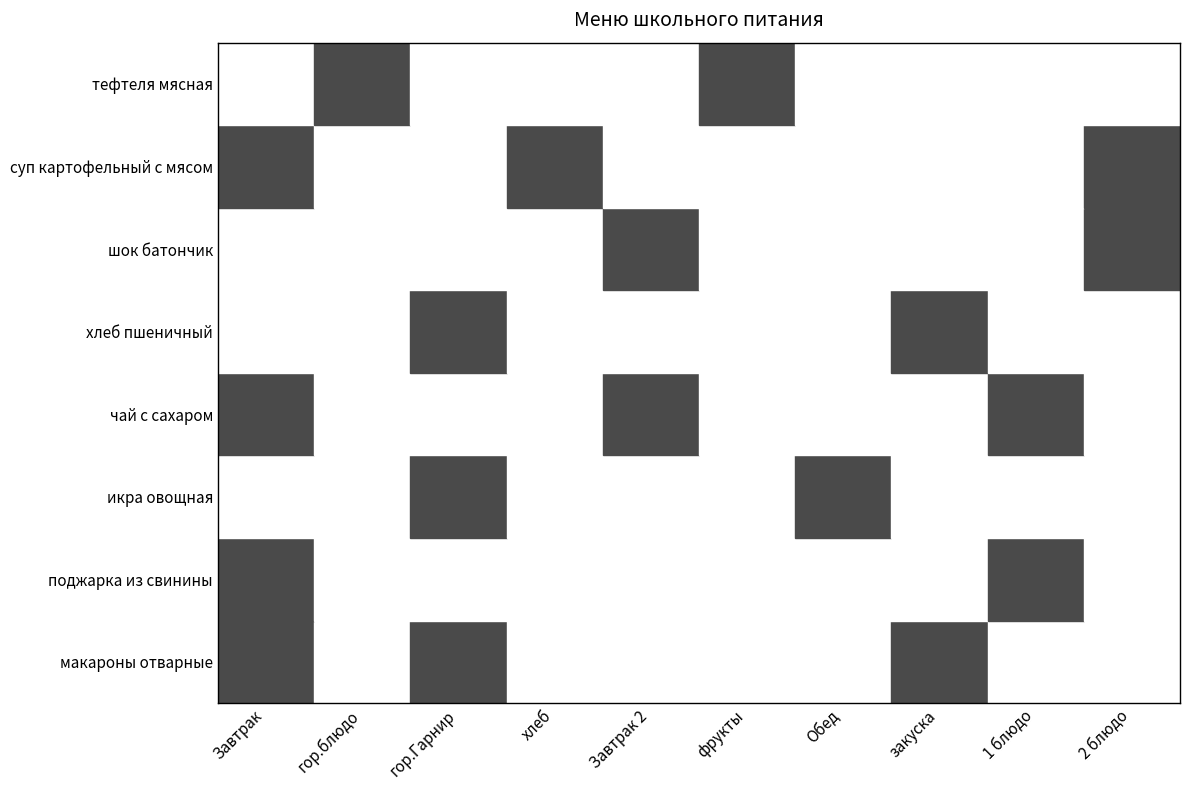

What is the difference between the maximum and minimum values in the икра овощная series?

1